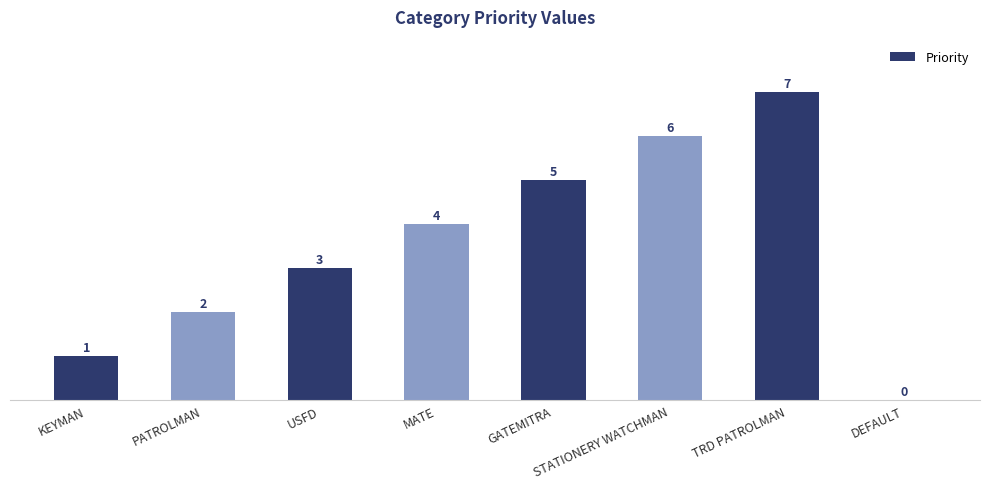

Which has a higher value, KEYMAN or DEFAULT?

KEYMAN